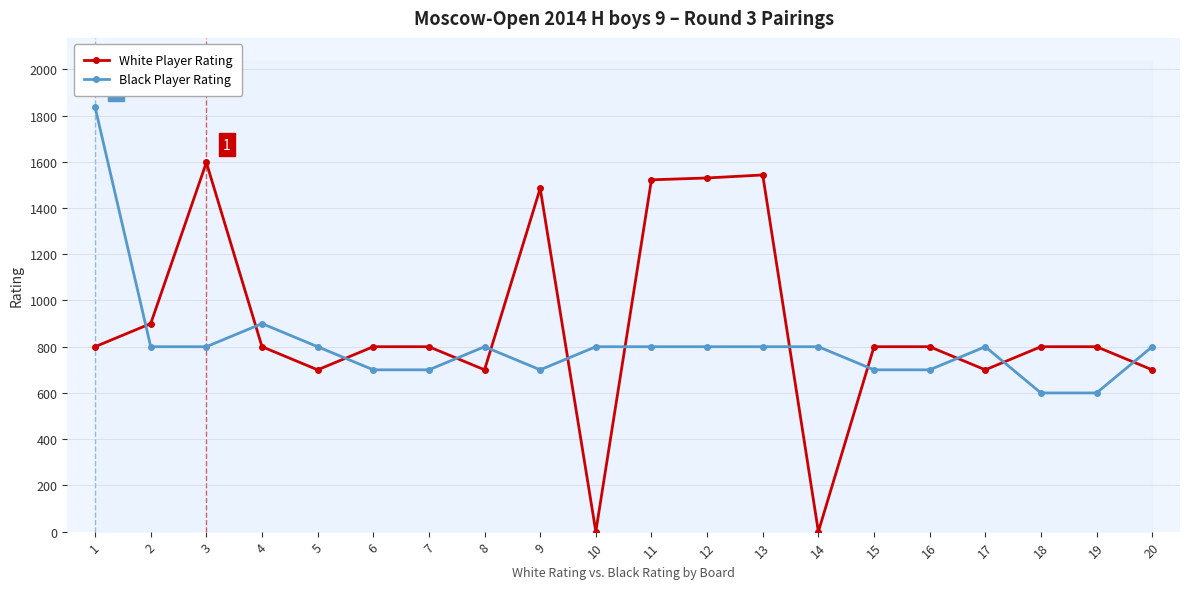

At how many categories does at least one series exceed 28?

20